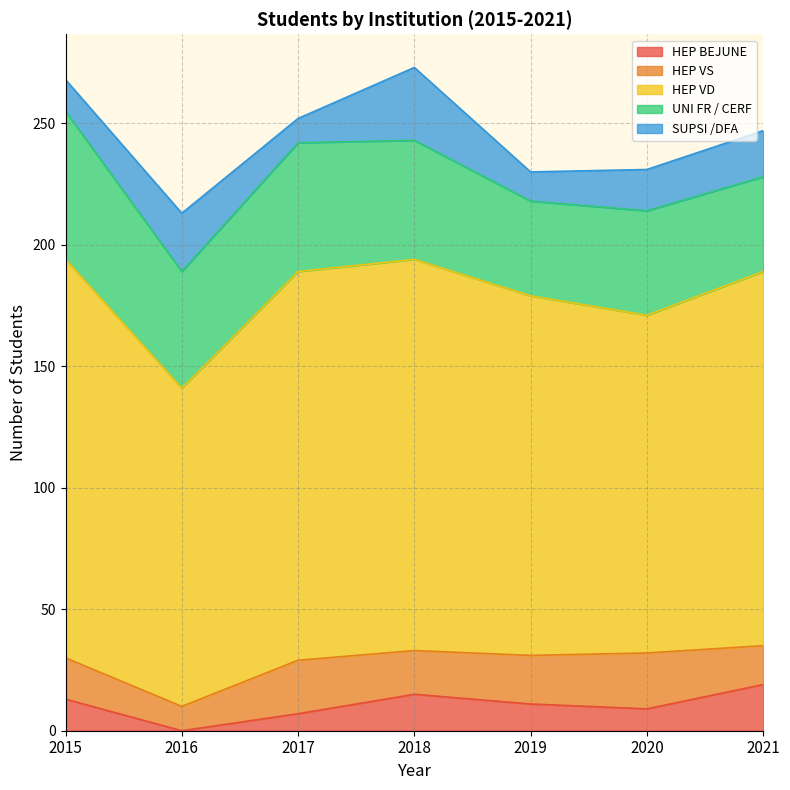

Which series has the largest range (max minus min)?

HEP VD